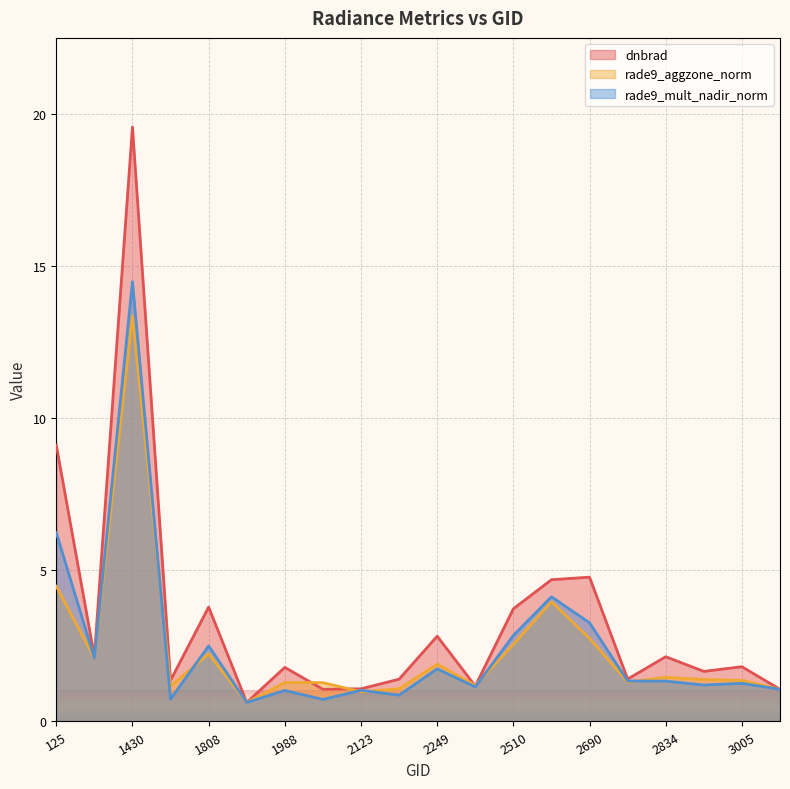

Which series has the largest range (max minus min)?

dnbrad